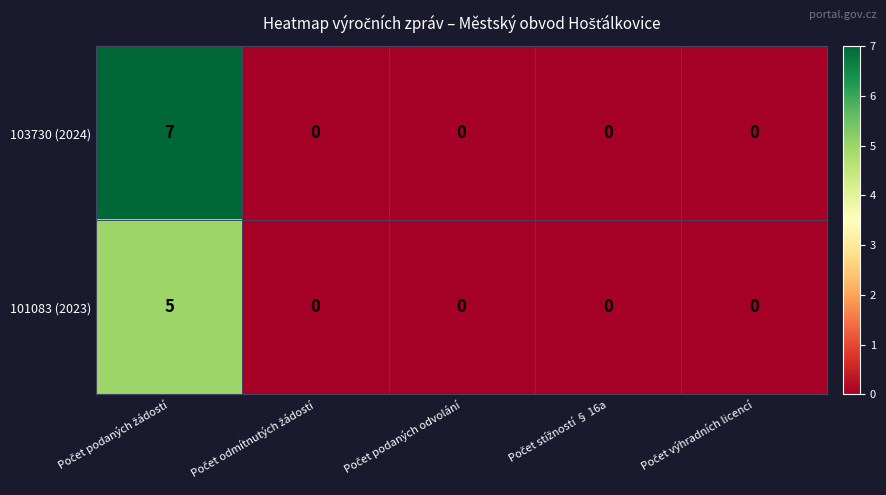

Count the 101083 (2023) values in the range 0 to 1.

4